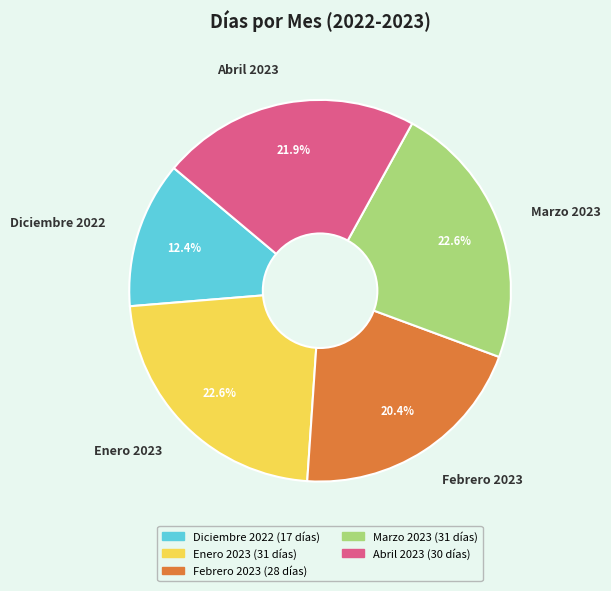

Does Febrero 2023 represent more than half of the total?

No